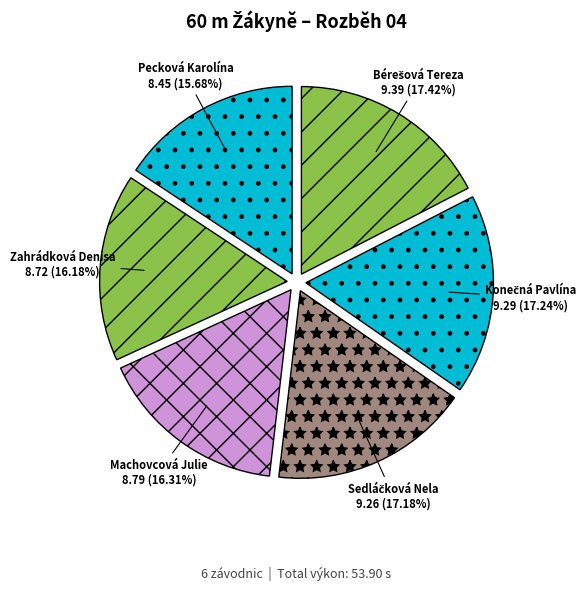

Between Pecková Karolína and Machovcová Julie, which is larger?

Machovcová Julie